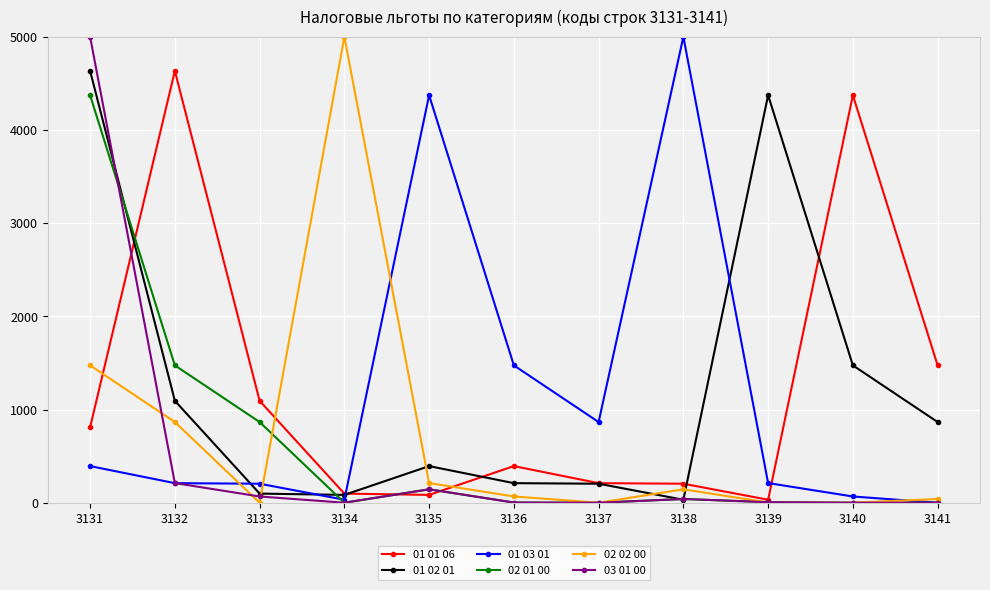

How many lines are shown in the chart?

6